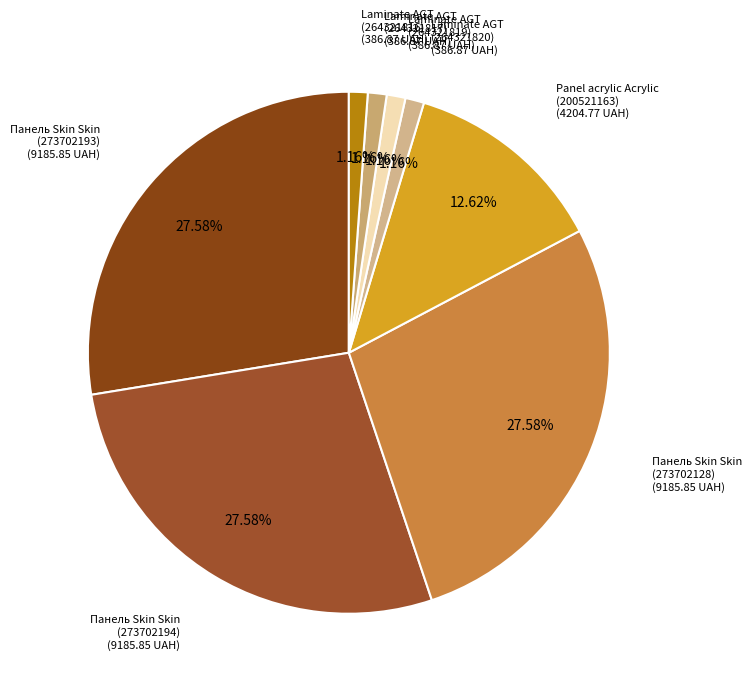

Is Laminate AGT (264321817) the majority of the pie?

No